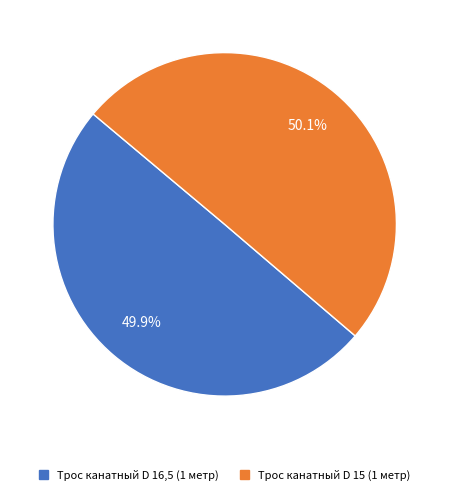

How many segments does this pie chart have?

2